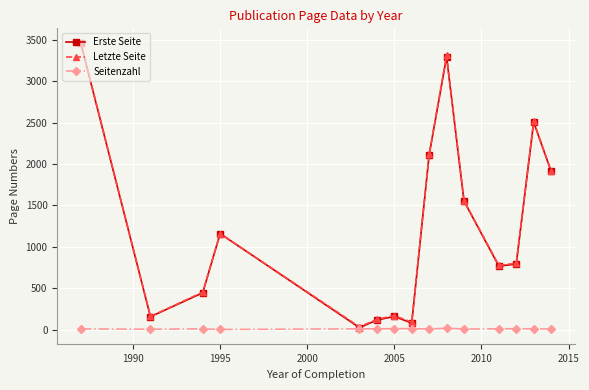

What is the maximum value for Letzte Seite?

3466.5